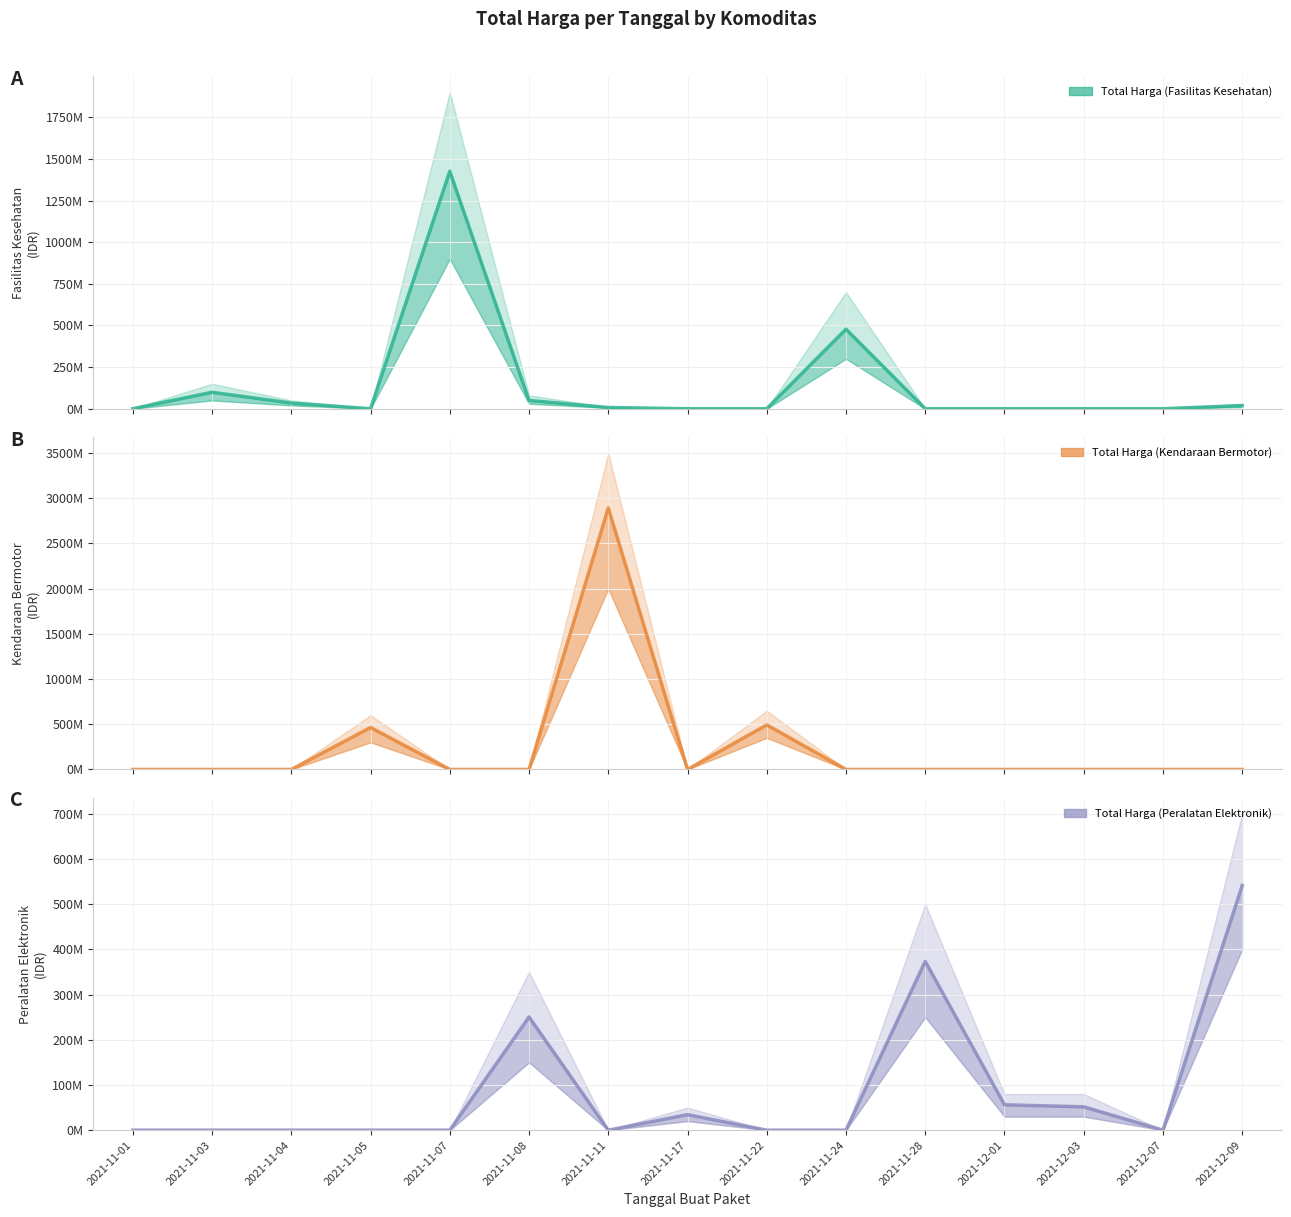

At which category does the chart reach its peak across all series?

2021-11-11